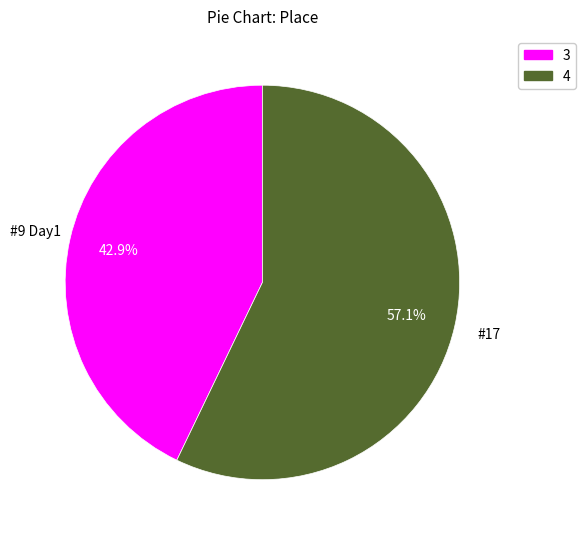

Is there any slice that represents more than half of the pie?

Yes